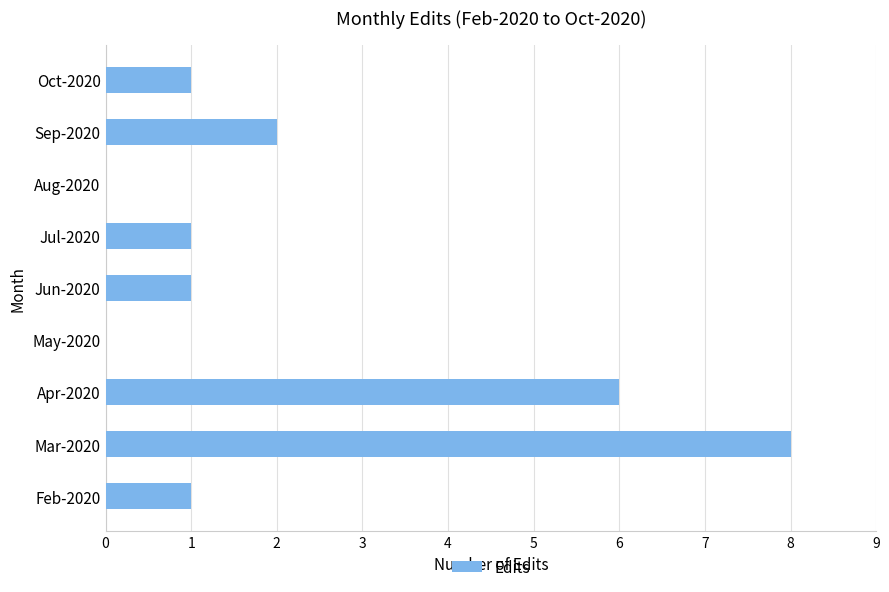

What is the maximum value shown in the chart?

8